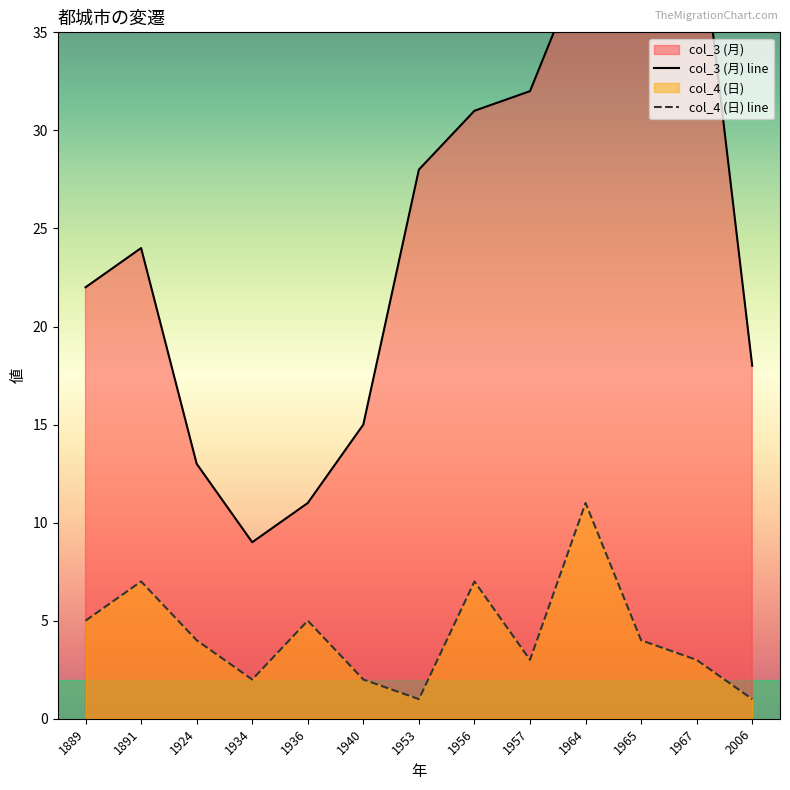

Reading left to right, list all the values displayed in this chart.

col_3 (月): 22	24	13	9	11	15	28	31	32	39	40	42	18
col_4 (日): 5	7	4	2	5	2	1	7	3	11	4	3	1